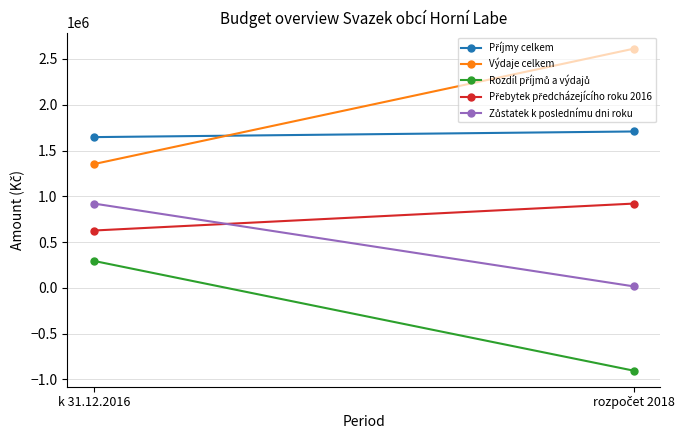

At which label does Výdaje celkem reach its minimum?

k 31.12.2016